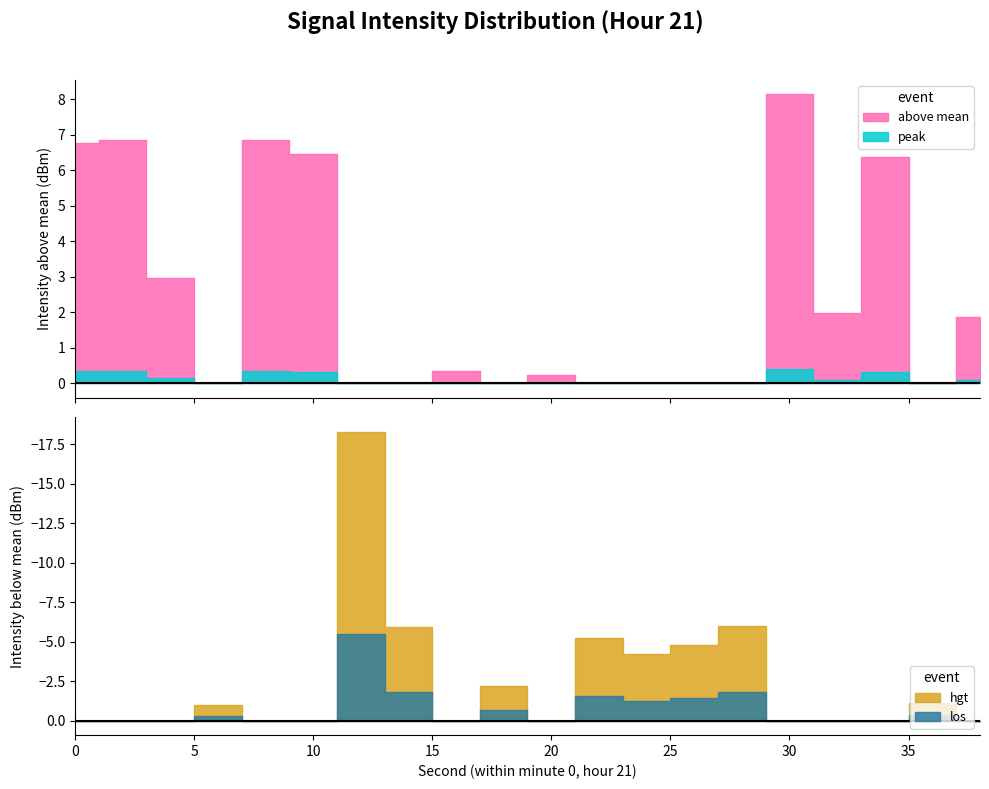

The intensity_above series shows -38.9 at 14. True or false?

False